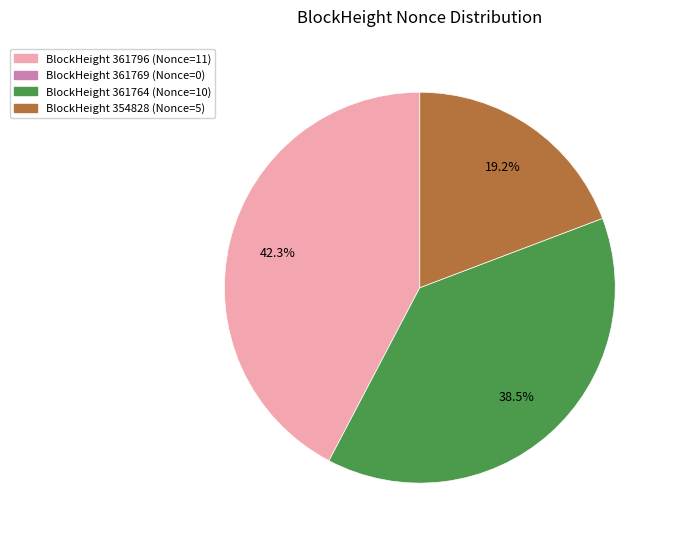

Is there any slice that represents more than half of the pie?

No